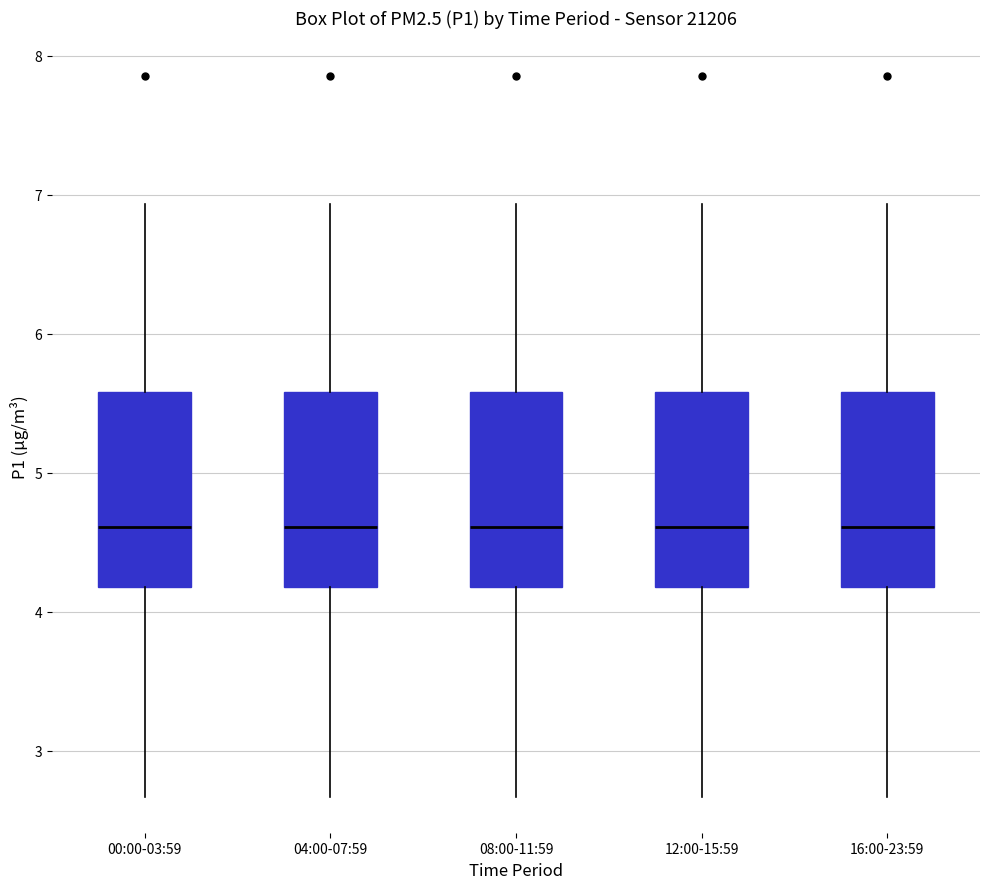

Where is the lower edge of the box for 04:00-07:59 on the y-axis? The values are not printed on the chart, so give them approximately, as read against the axis.

4.2